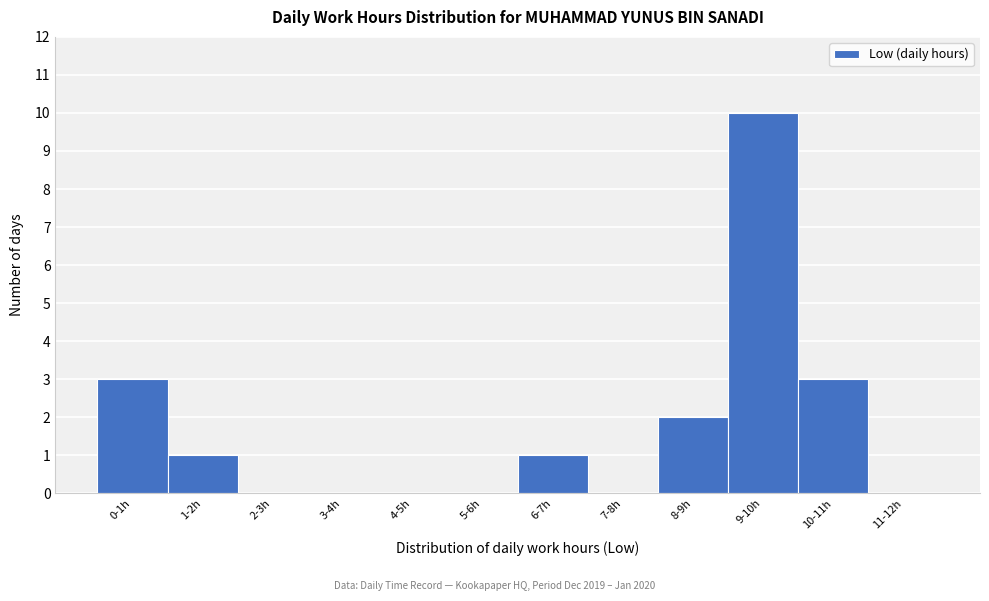

Reading left to right, list all the values displayed in this chart.

0-1h=3	1-2h=1	2-3h=0	3-4h=0	4-5h=0	5-6h=0	6-7h=1	7-8h=0	8-9h=2	9-10h=10	10-11h=3	11-12h=0